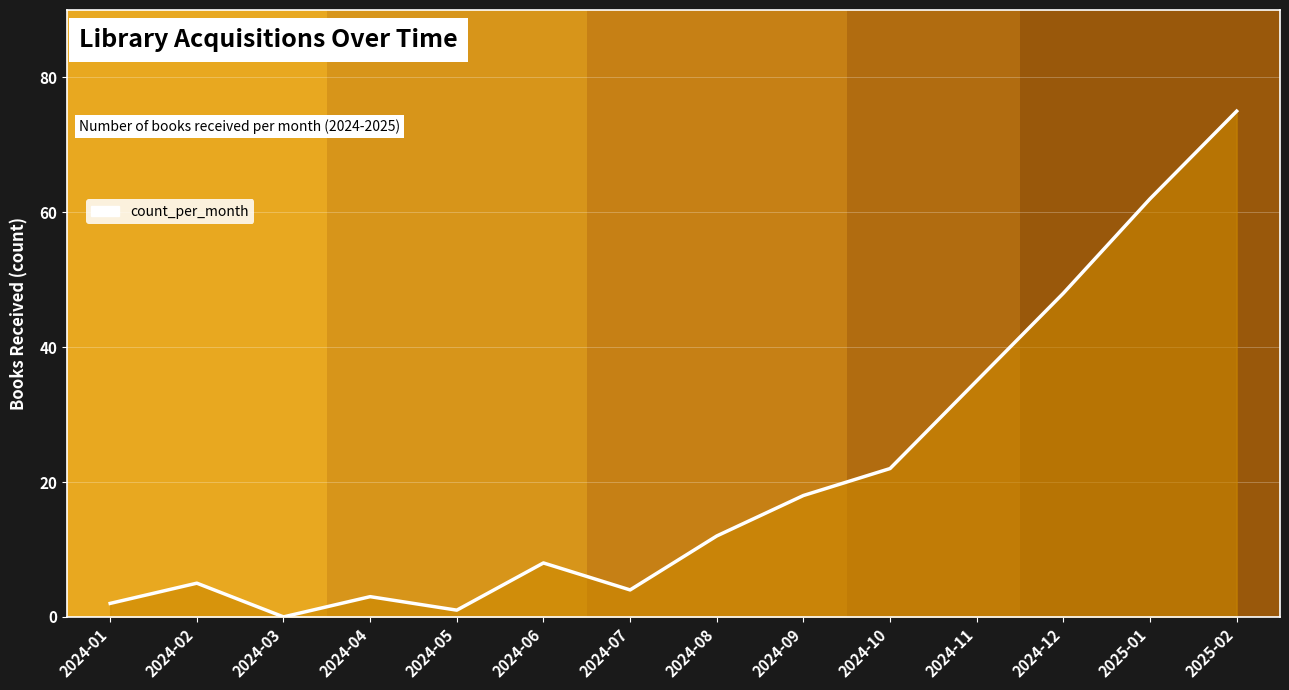

What position from the right is 2024-11?

4